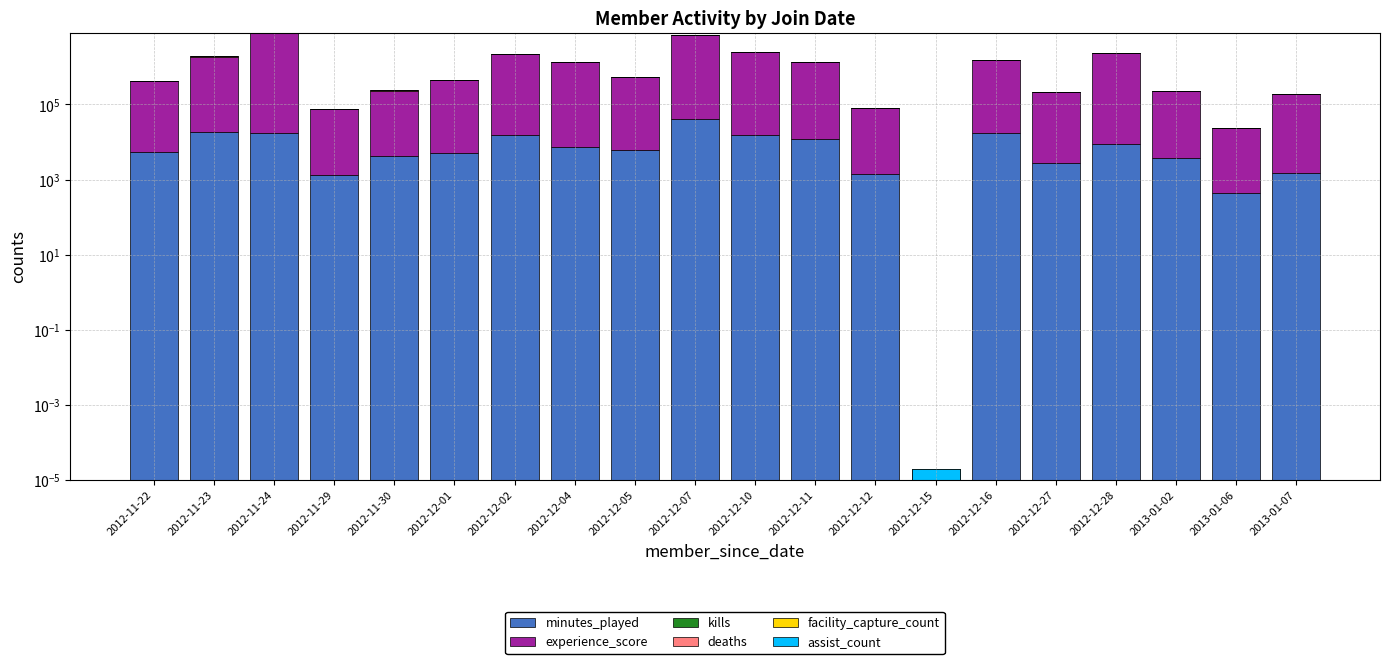

Where does the deaths series first go above 1625?

2012-11-23